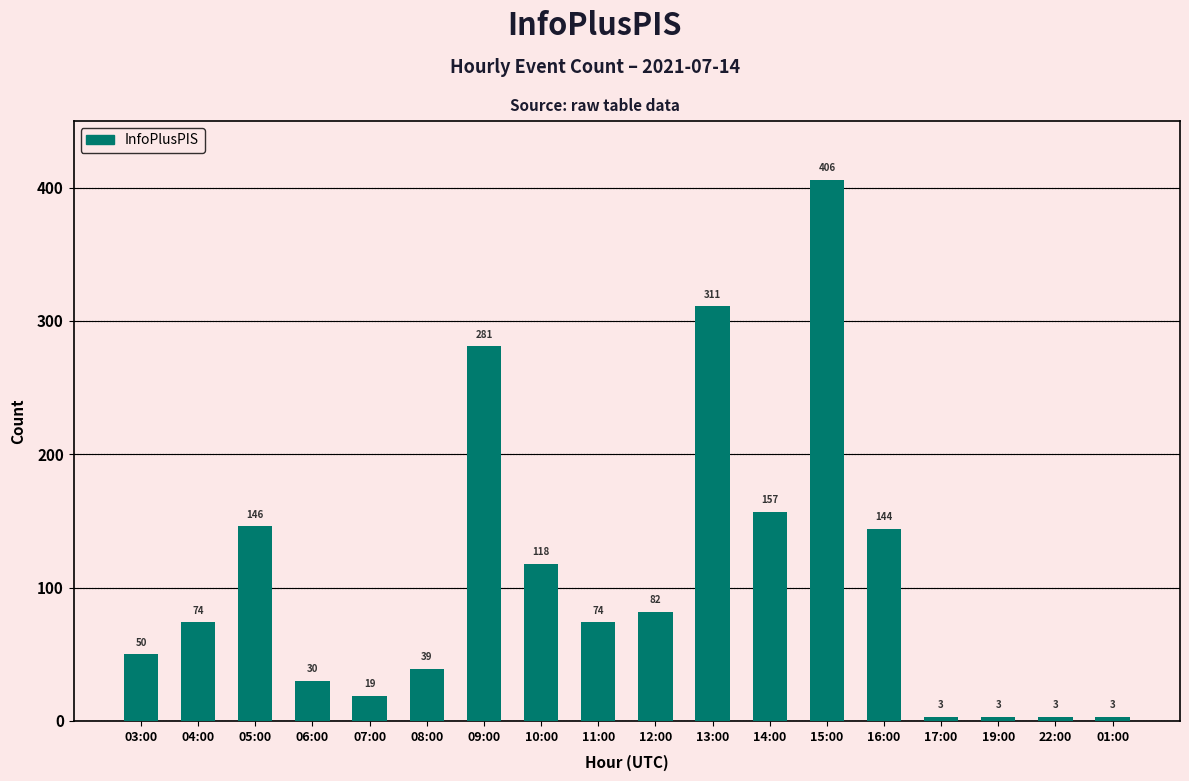

What is the ratio of the value at 09:00 to the value at 05:00?

1.9